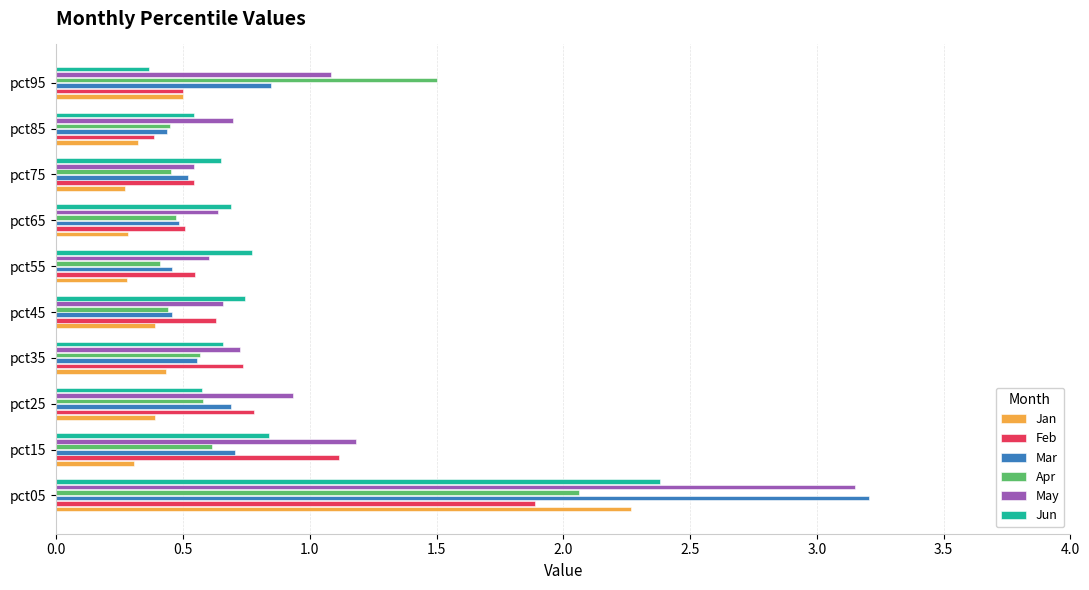

What is the maximum value shown in the chart?

3.2